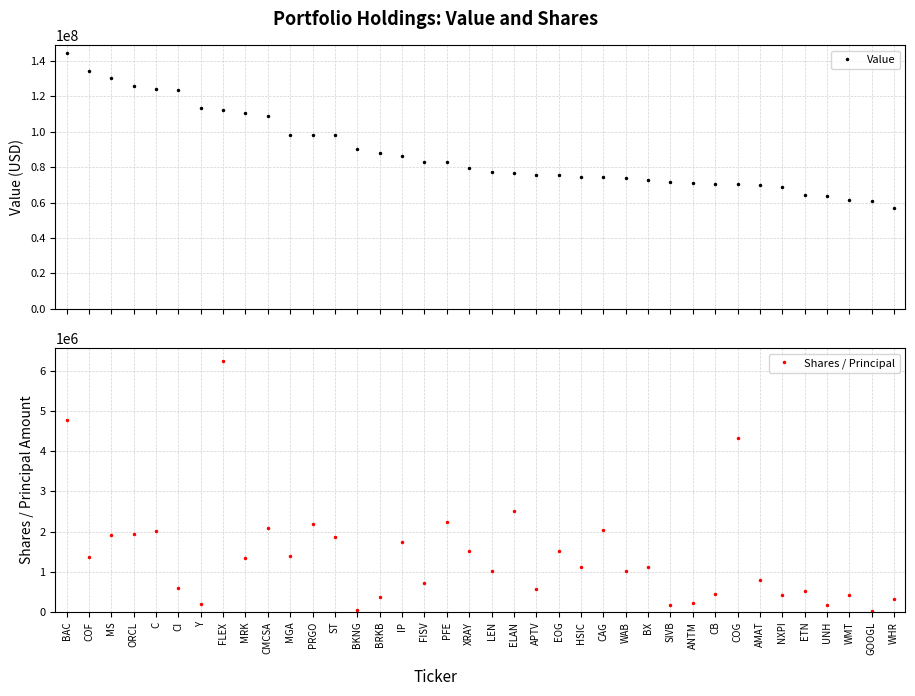

Count the number of categories in the chart.

38